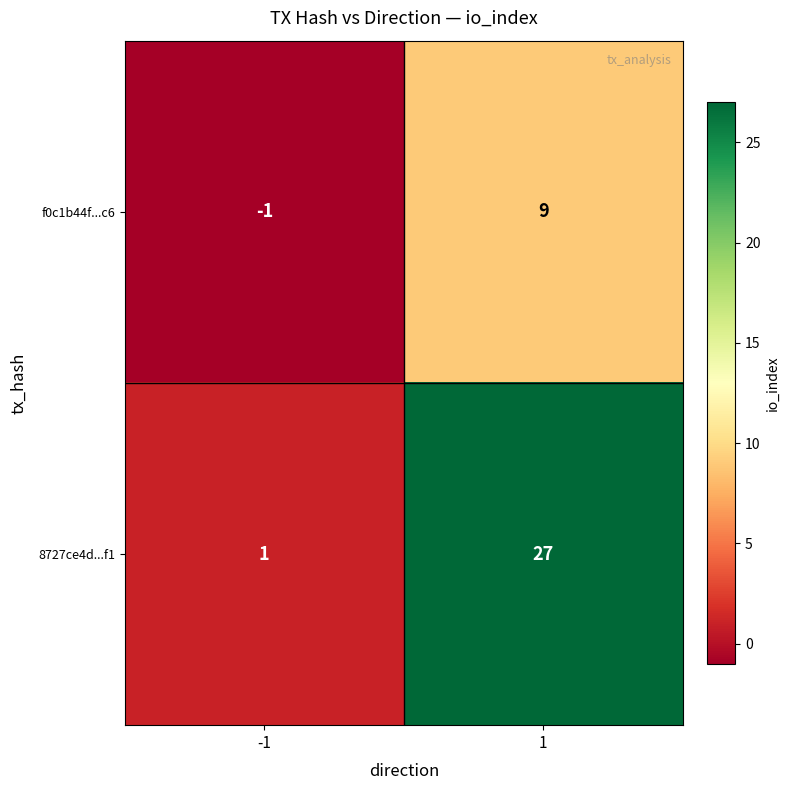

Rank the series at -1 from highest to lowest value.

8727ce4d...f1, f0c1b44f...c6